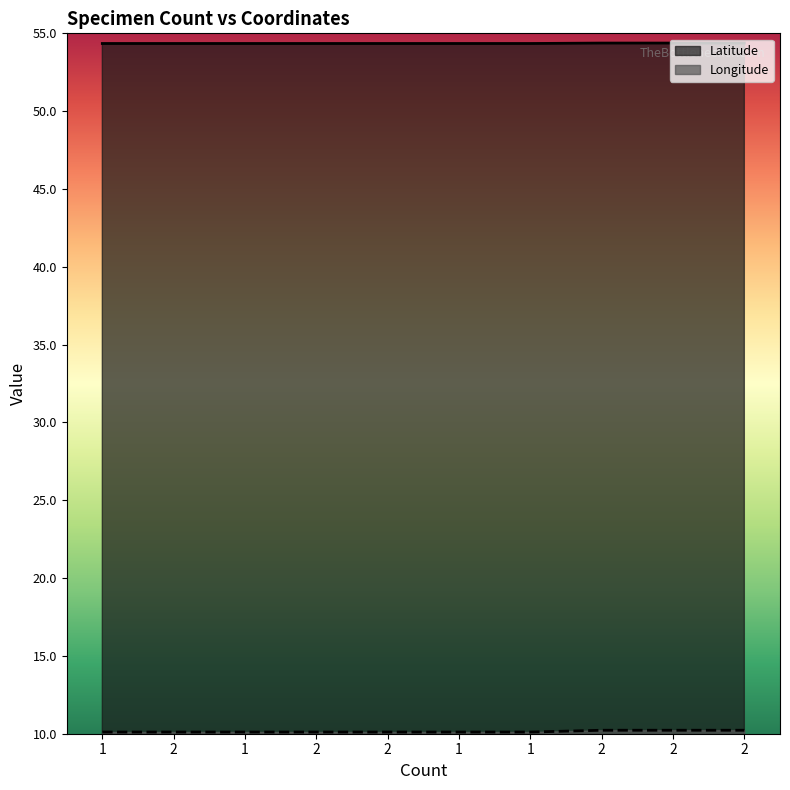

What is the difference between the highest and lowest values at 2?

44.2